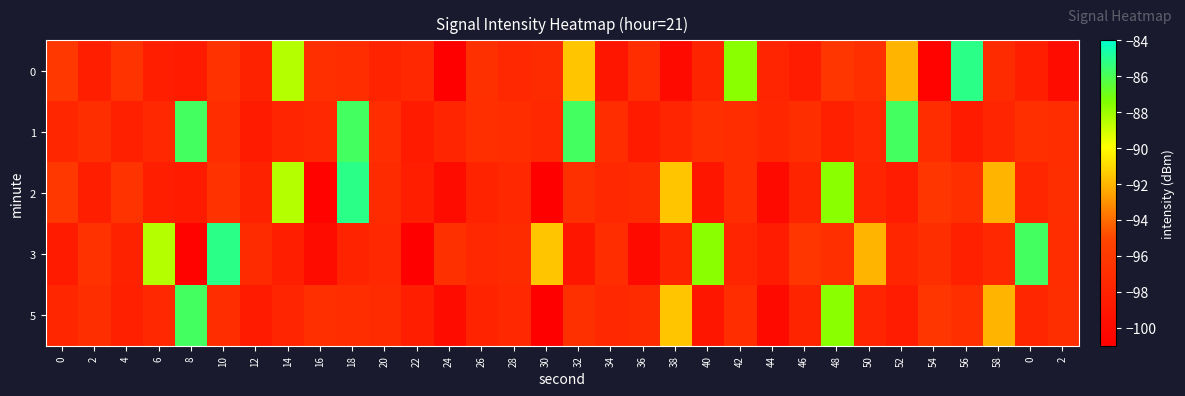

List the series in order of their peak value, highest first.

0, 2, 3, 1, 5